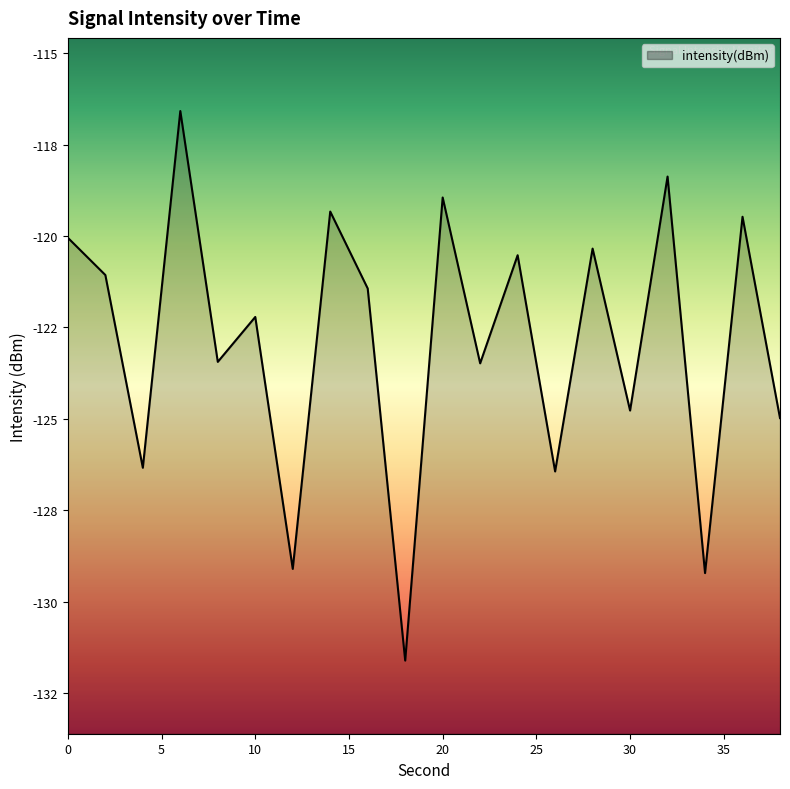

How many interior local valleys (lower than both neighbors) does the data have?

8